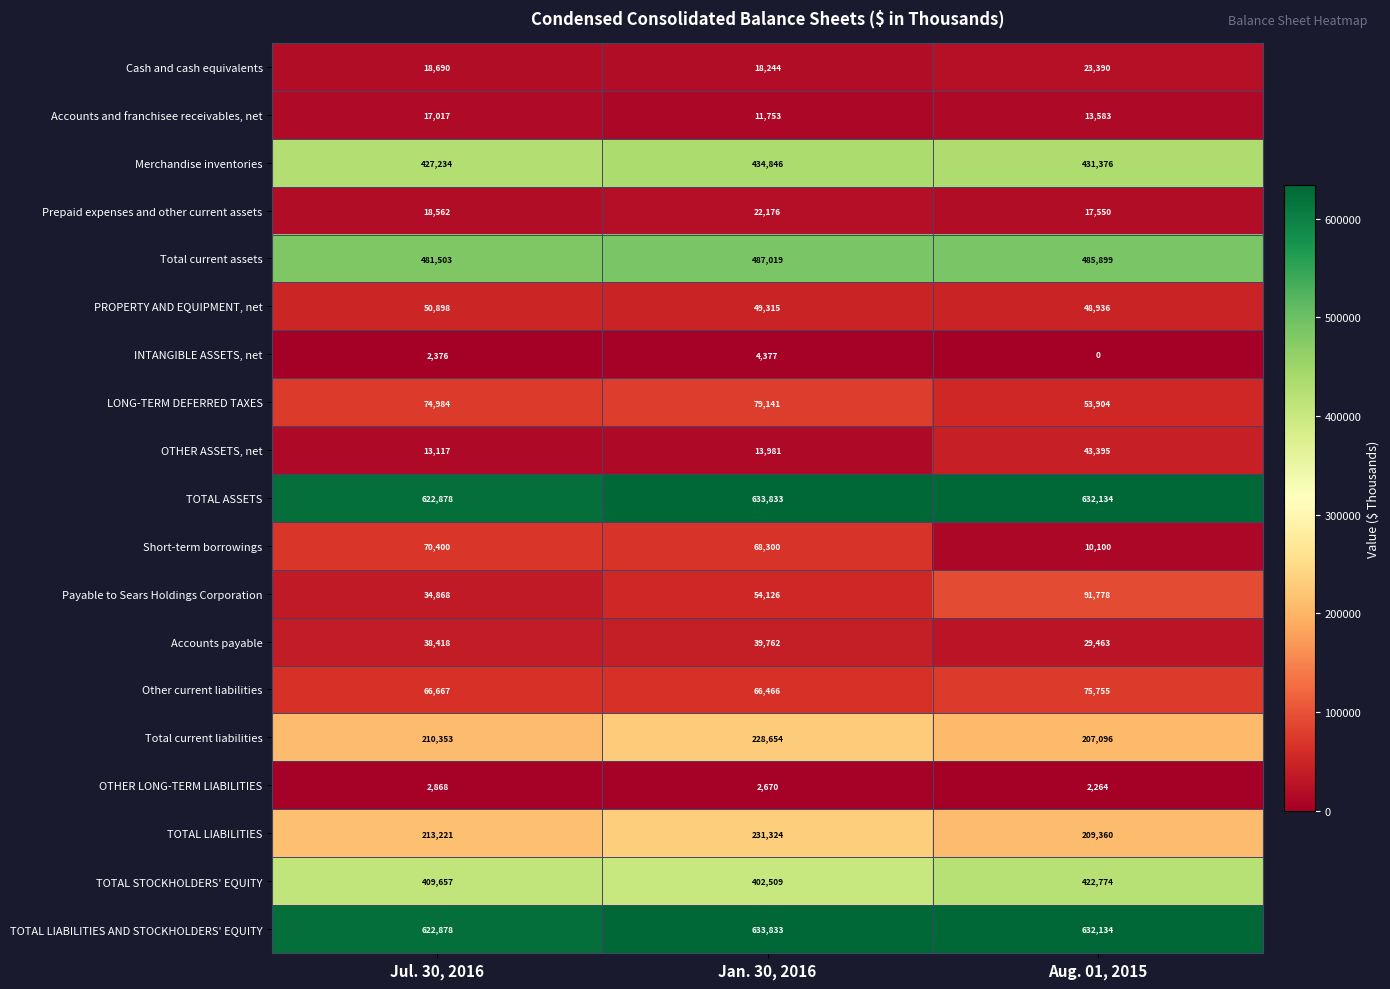

Where is TOTAL ASSETS nearest to the value 628355?

Aug. 01, 2015